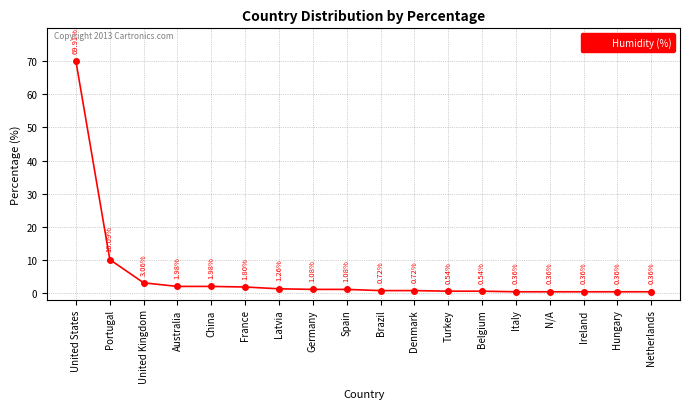

Does the chart display data point markers on the line(s)?

Yes